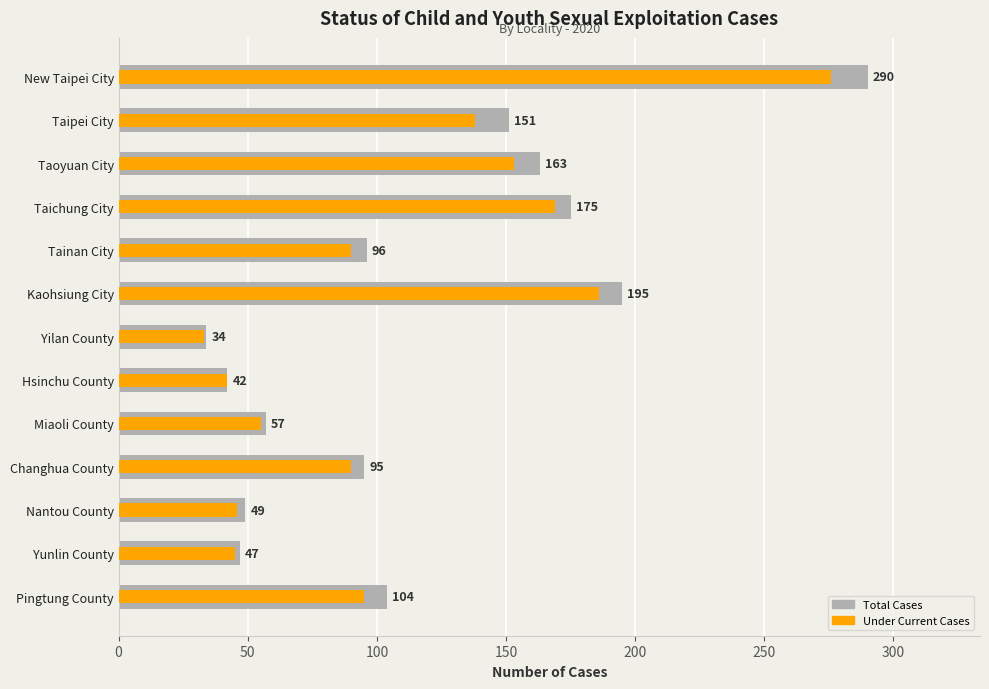

At Nantou County, list the series in order from smallest to largest.

Under Current Cases, Total Cases